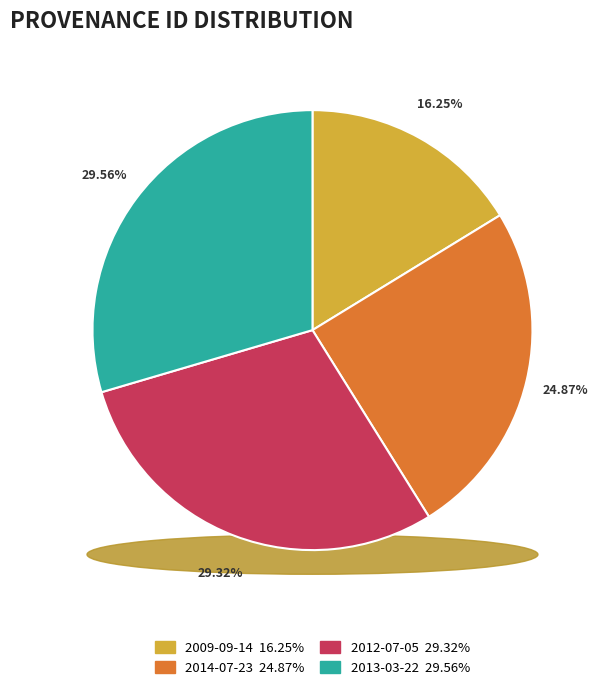

The 2013-03-22 slice represents 23% of the pie. True or false?

False